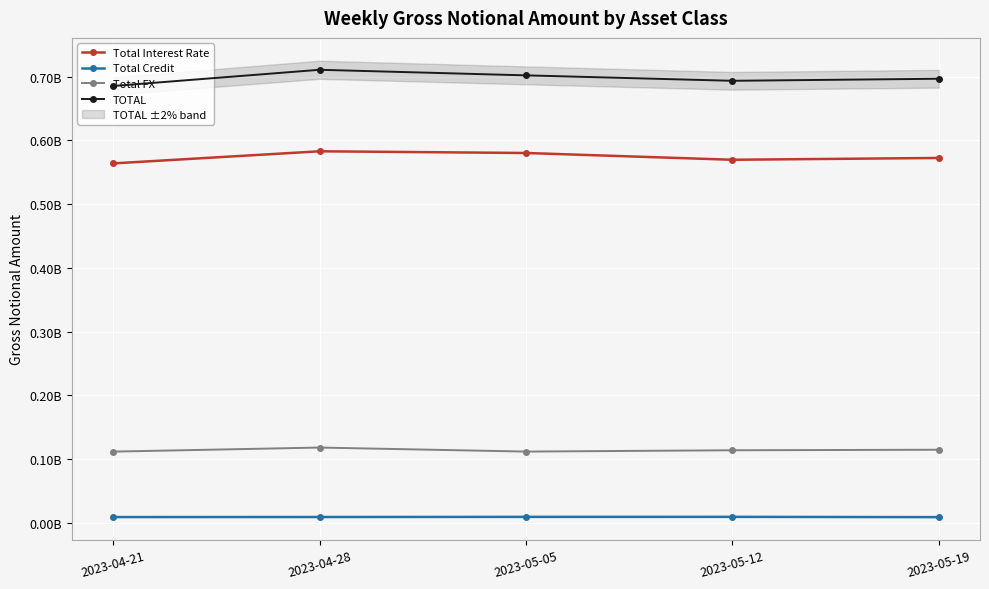

Count the number of categories in the chart.

5